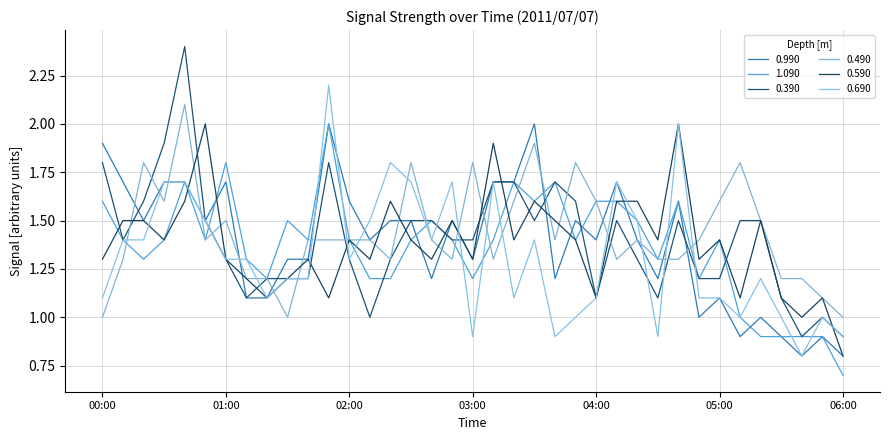

Reading left to right, transcribe all the data shown in this chart.

0.990: 00:00=1.9	00:10=1.7	00:20=1.5	00:30=1.7	00:40=1.7	00:50=1.5	01:00=1.7	01:10=1.1	01:20=1.1	01:30=1.3	01:40=1.3	01:50=2.0	02:00=1.6	02:10=1.4	02:20=1.5	02:30=1.5	02:40=1.2	02:50=1.5	03:00=1.3	03:10=1.7	03:20=1.7	03:30=2.0	03:40=1.2	03:50=1.5	04:00=1.4	04:10=1.7	04:20=1.4	04:30=1.2	04:40=1.6	04:50=1.0	05:00=1.1	05:10=0.9	05:20=1.0	05:30=0.9	05:40=0.8	05:50=0.9	06:00=0.8
1.090: 00:00=1.6	00:10=1.4	00:20=1.3	00:30=1.4	00:40=1.7	00:50=1.4	01:00=1.8	01:10=1.3	01:20=1.2	01:30=1.5	01:40=1.4	01:50=2.0	02:00=1.4	02:10=1.2	02:20=1.2	02:30=1.4	02:40=1.5	02:50=1.4	03:00=1.2	03:10=1.4	03:20=1.7	03:30=1.6	03:40=1.7	03:50=1.4	04:00=1.6	04:10=1.6	04:20=1.5	04:30=1.3	04:40=1.6	04:50=1.2	05:00=1.4	05:10=1.0	05:20=0.9	05:30=0.9	05:40=0.9	05:50=0.9	06:00=0.7
0.390: 00:00=1.8	00:10=1.4	00:20=1.6	00:30=1.9	00:40=2.4	00:50=1.5	01:00=1.3	01:10=1.1	01:20=1.2	01:30=1.2	01:40=1.2	01:50=1.8	02:00=1.3	02:10=1.0	02:20=1.3	02:30=1.5	02:40=1.5	02:50=1.4	03:00=1.4	03:10=1.7	03:20=1.7	03:30=1.5	03:40=1.7	03:50=1.6	04:00=1.1	04:10=1.5	04:20=1.3	04:30=1.1	04:40=1.5	04:50=1.2	05:00=1.2	05:10=1.5	05:20=1.5	05:30=1.1	05:40=0.9	05:50=1.0	06:00=0.9
0.490: 00:00=1.0	00:10=1.3	00:20=1.8	00:30=1.6	00:40=2.1	00:50=1.4	01:00=1.5	01:10=1.2	01:20=1.2	01:30=1.0	01:40=1.4	01:50=1.4	02:00=1.4	02:10=1.4	02:20=1.3	02:30=1.8	02:40=1.4	02:50=1.3	03:00=1.8	03:10=1.3	03:20=1.6	03:30=1.9	03:40=1.4	03:50=1.8	04:00=1.6	04:10=1.3	04:20=1.4	04:30=1.3	04:40=1.3	04:50=1.4	05:00=1.6	05:10=1.8	05:20=1.5	05:30=1.2	05:40=1.2	05:50=1.1	06:00=1.0
0.590: 00:00=1.3	00:10=1.5	00:20=1.5	00:30=1.4	00:40=1.6	00:50=2.0	01:00=1.3	01:10=1.2	01:20=1.1	01:30=1.2	01:40=1.3	01:50=1.1	02:00=1.4	02:10=1.3	02:20=1.6	02:30=1.4	02:40=1.3	02:50=1.5	03:00=1.3	03:10=1.9	03:20=1.4	03:30=1.6	03:40=1.5	03:50=1.4	04:00=1.1	04:10=1.6	04:20=1.6	04:30=1.4	04:40=2.0	04:50=1.3	05:00=1.4	05:10=1.1	05:20=1.5	05:30=1.1	05:40=1.0	05:50=1.1	06:00=0.8
0.690: 00:00=1.1	00:10=1.4	00:20=1.4	00:30=1.7	00:40=1.7	00:50=1.5	01:00=1.3	01:10=1.3	01:20=1.1	01:30=1.2	01:40=1.2	01:50=2.2	02:00=1.3	02:10=1.5	02:20=1.8	02:30=1.7	02:40=1.4	02:50=1.7	03:00=0.9	03:10=1.7	03:20=1.1	03:30=1.4	03:40=0.9	03:50=1.0	04:00=1.1	04:10=1.7	04:20=1.5	04:30=0.9	04:40=2.0	04:50=1.1	05:00=1.1	05:10=1.0	05:20=1.2	05:30=1.0	05:40=0.8	05:50=1.0	06:00=0.9